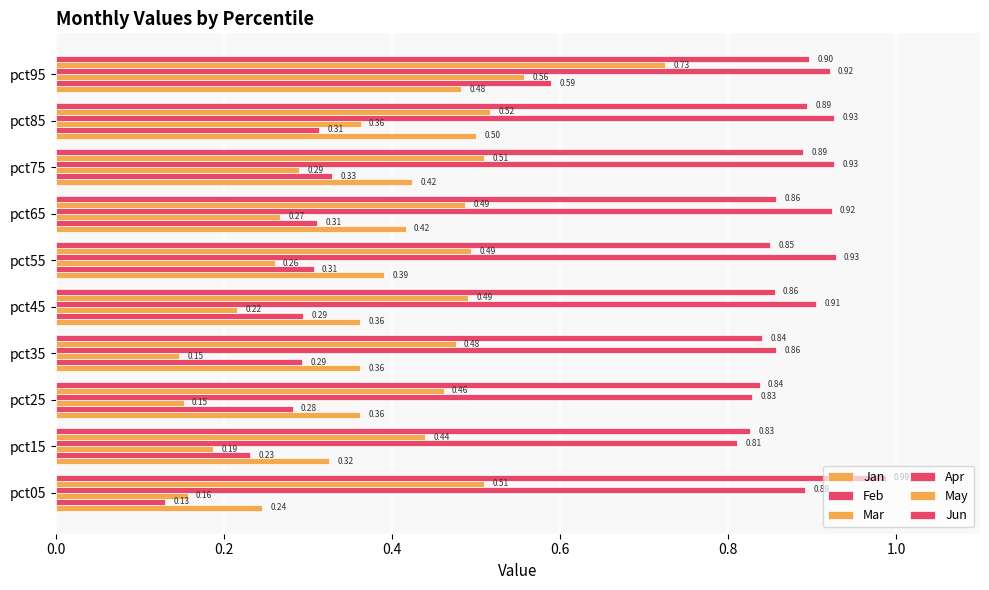

Reading left to right, extract all data points from this chart.

Jan: 0.2	0.3	0.4	0.4	0.4	0.4	0.4	0.4	0.5	0.5
Feb: 0.1	0.2	0.3	0.3	0.3	0.3	0.3	0.3	0.3	0.6
Mar: 0.2	0.2	0.2	0.1	0.2	0.3	0.3	0.3	0.4	0.6
Apr: 0.9	0.8	0.8	0.9	0.9	0.9	0.9	0.9	0.9	0.9
May: 0.5	0.4	0.5	0.5	0.5	0.5	0.5	0.5	0.5	0.7
Jun: 1.0	0.8	0.8	0.8	0.9	0.8	0.9	0.9	0.9	0.9